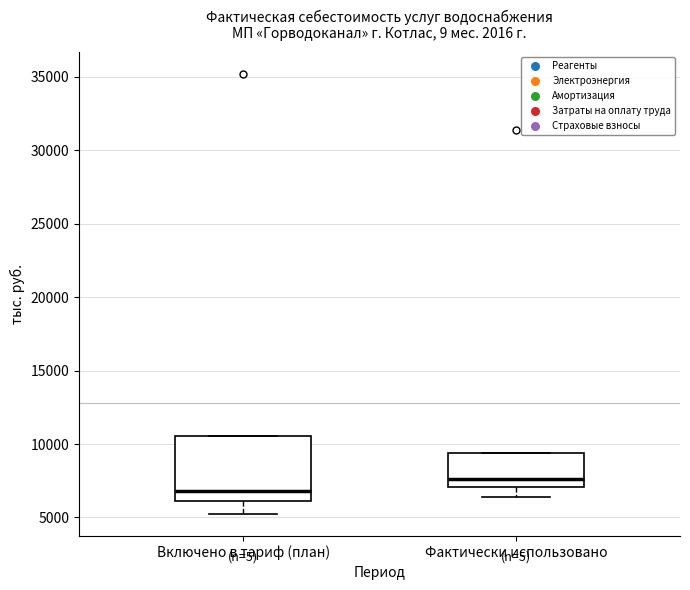

Which box has the highest median line?

Фактически использовано